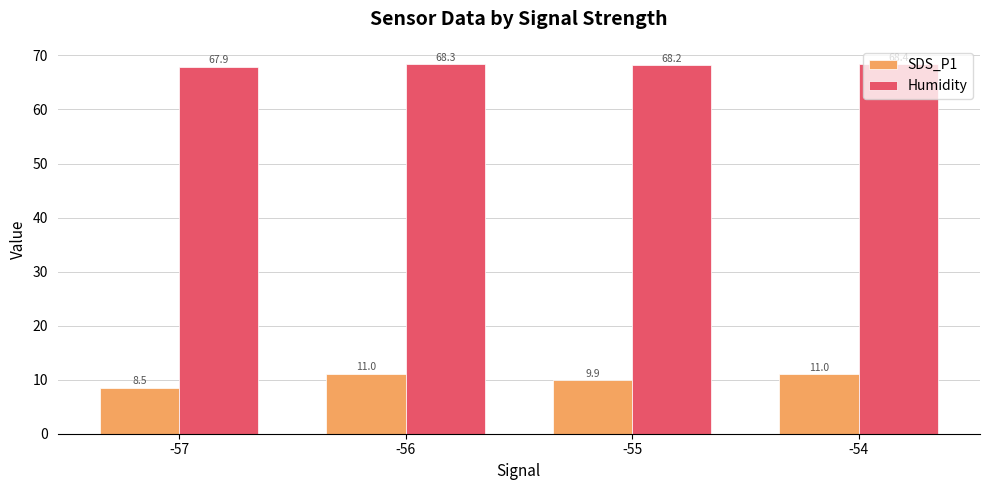

Is the value of SDS_P1 at -54 greater than the value of Humidity at -56?

No